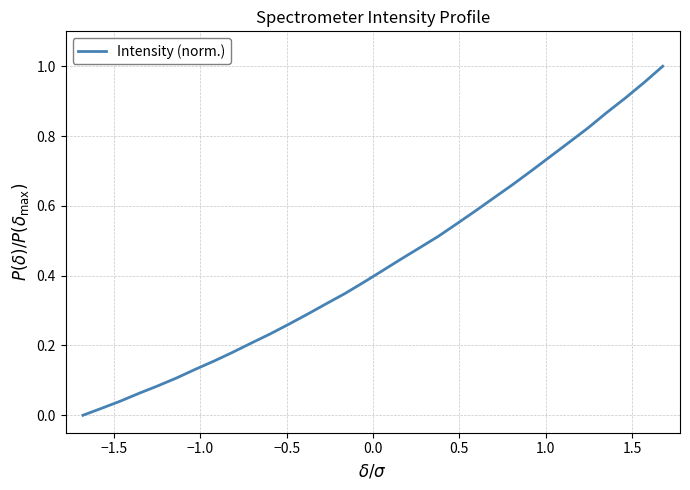

How many lines are shown in the chart?

1